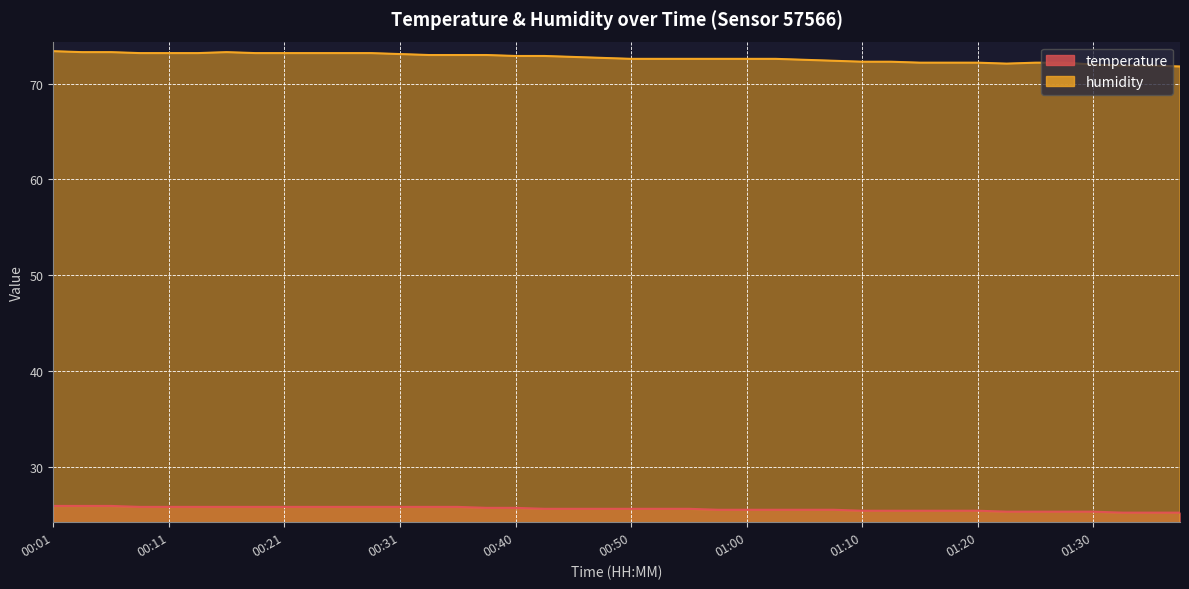

True or false: humidity and temperature cross at least once.

False